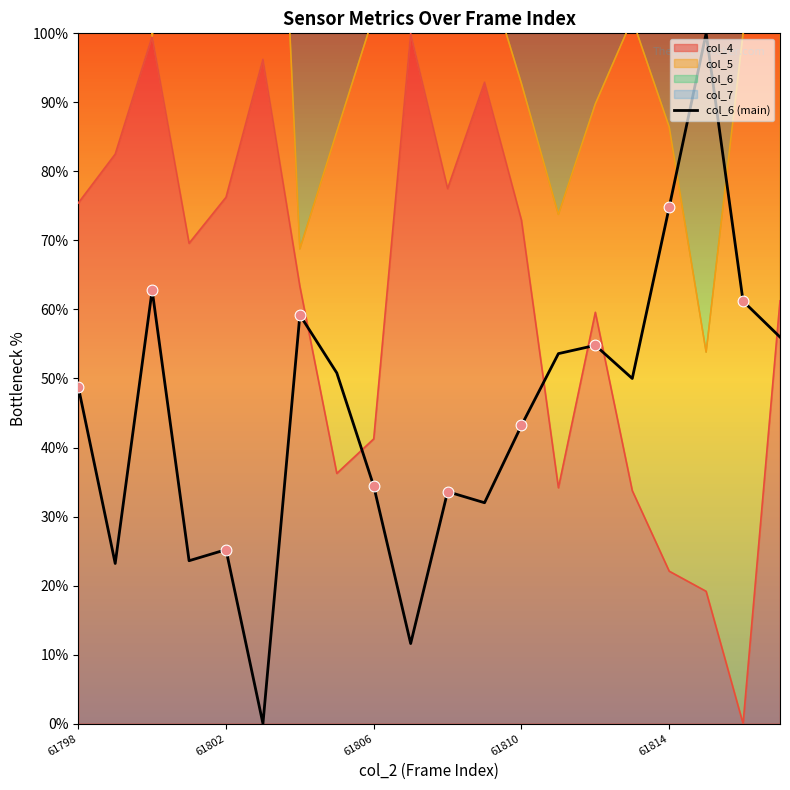

Between 61810 and 61802, which is larger?

61810